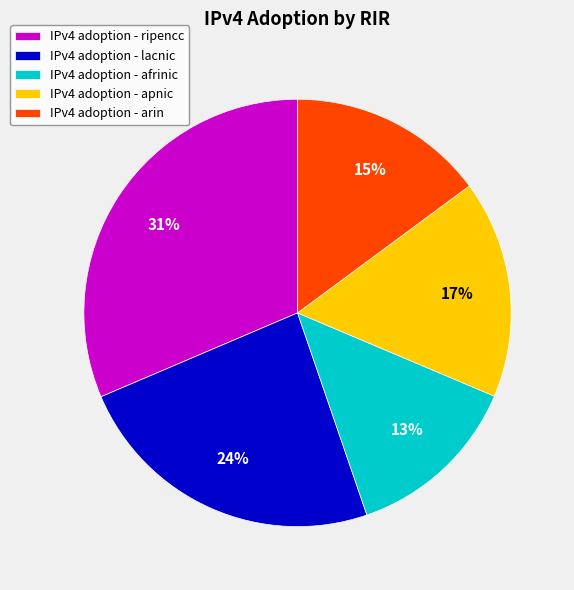

Count the number of slices in the pie.

5